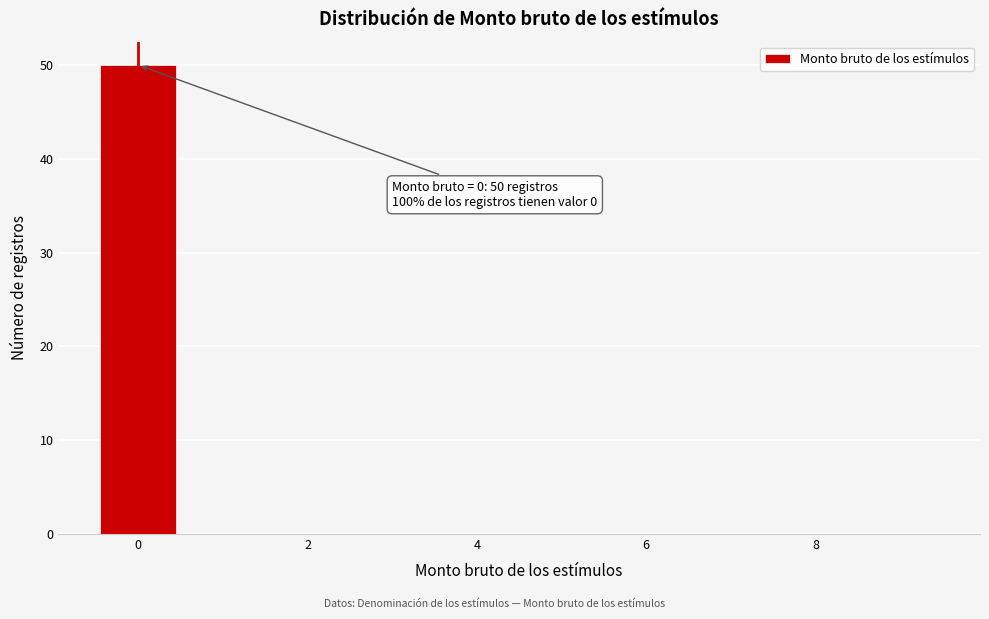

Over which range of the x-axis is the bar tallest?

-0.5 to 0.5